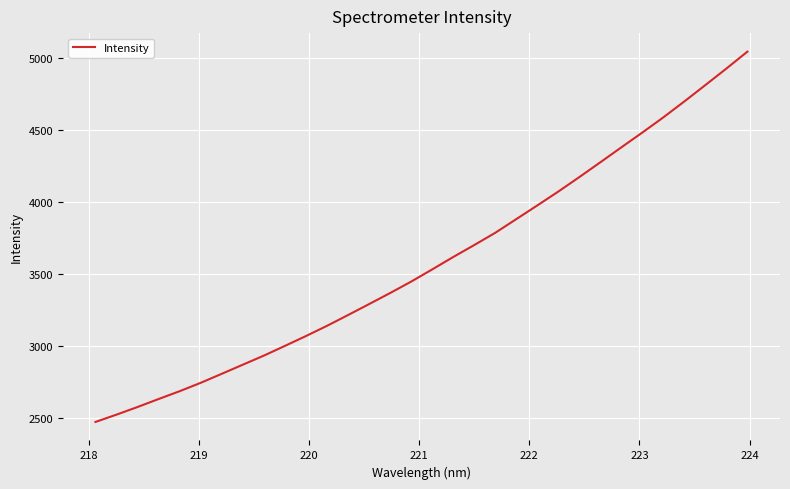

What is the smallest value displayed?

2475.2